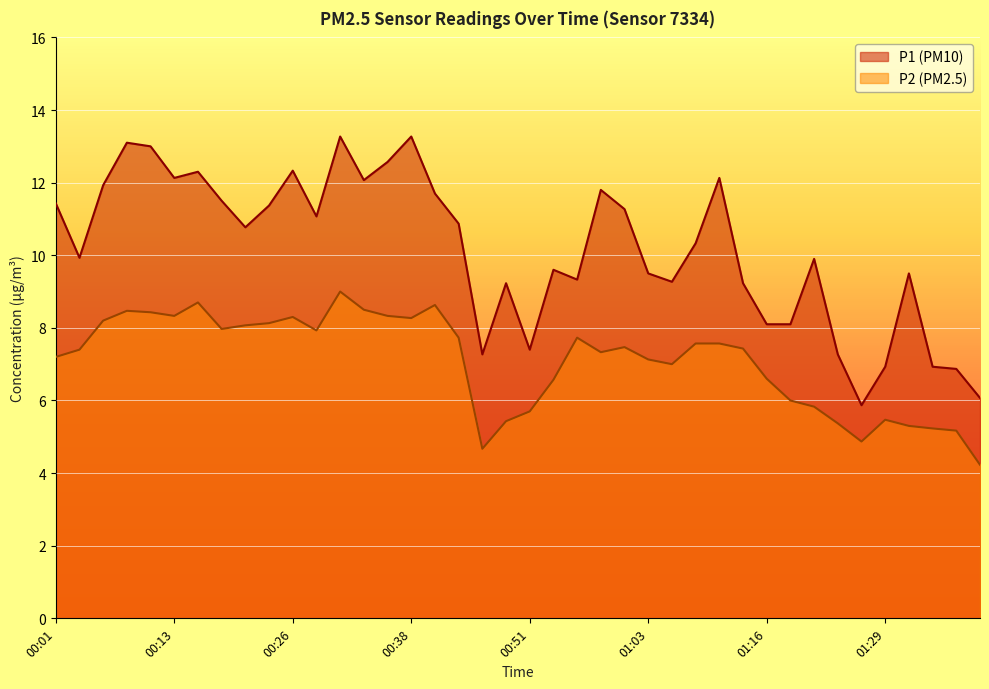

The value of P1 at 00:38 is 13.3. True or false?

True